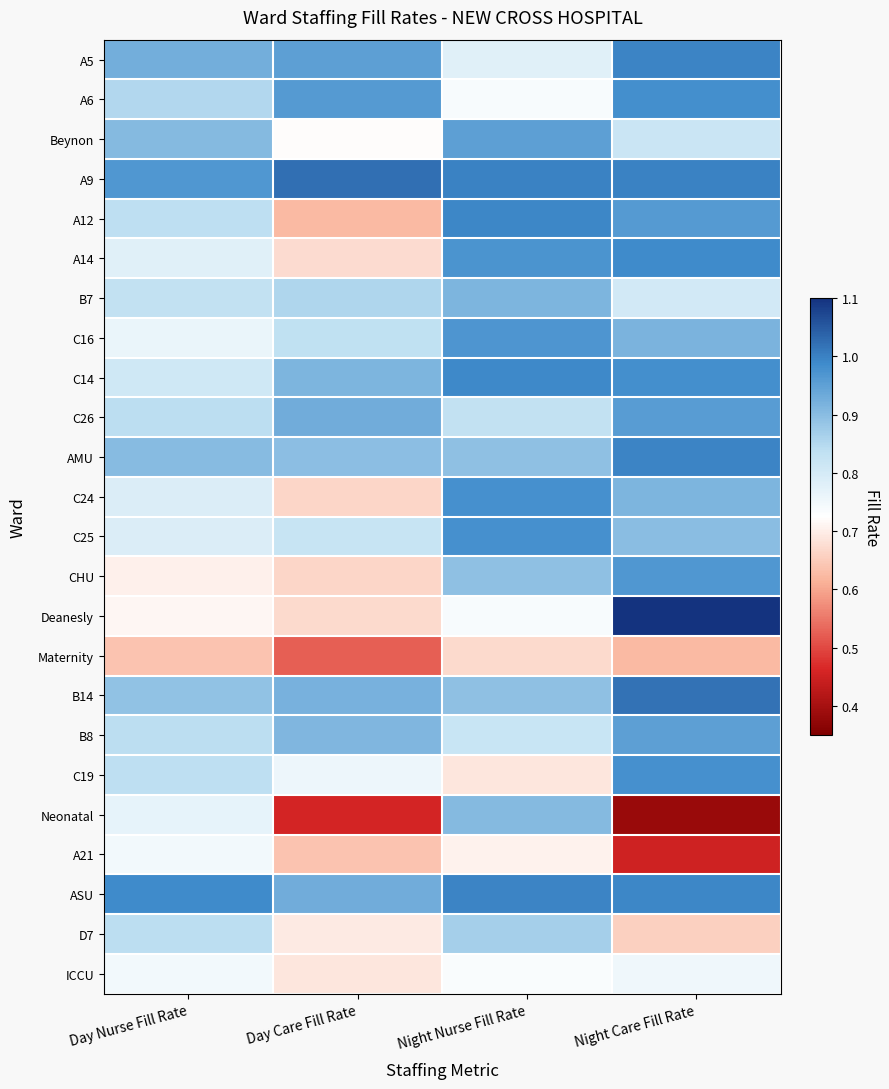

Which has a higher value, Day Nurse Fill Rate or Night Care Fill Rate?

Night Care Fill Rate